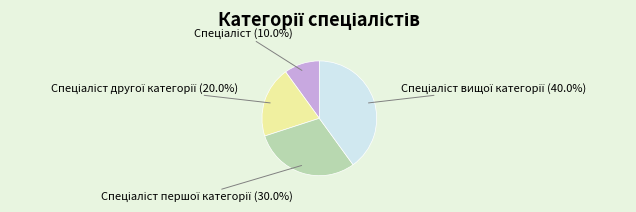

Is there any slice that represents more than half of the pie?

No